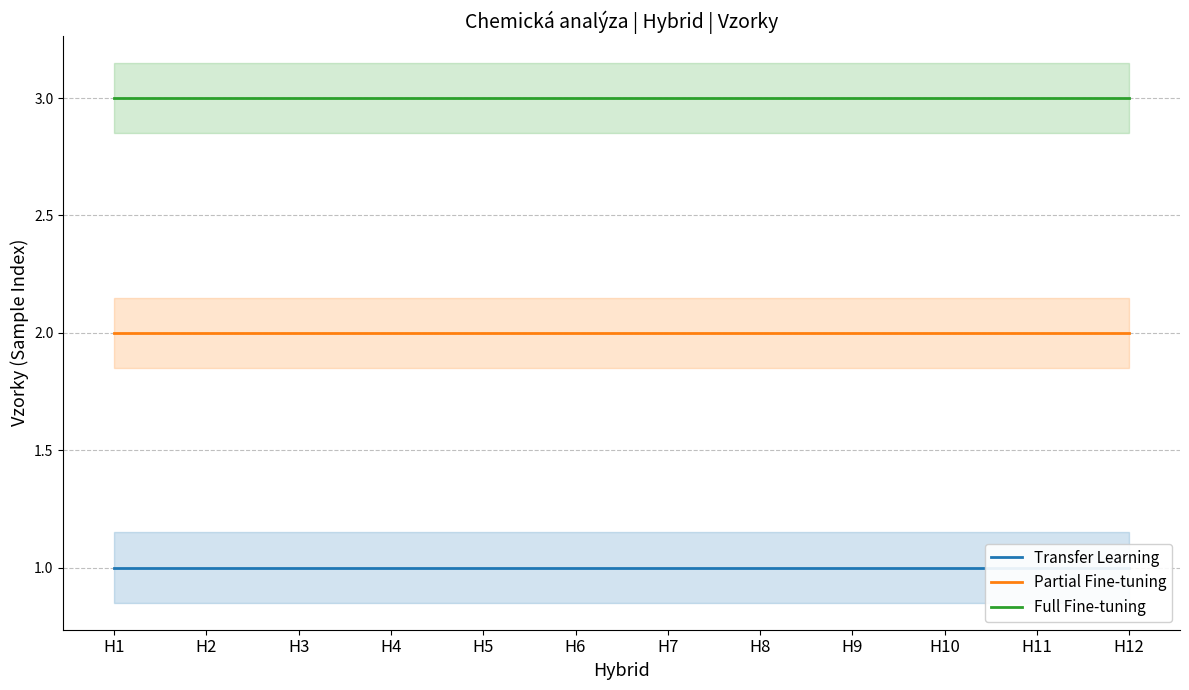

The value of Full Fine-tuning at H3 is 4. True or false?

False